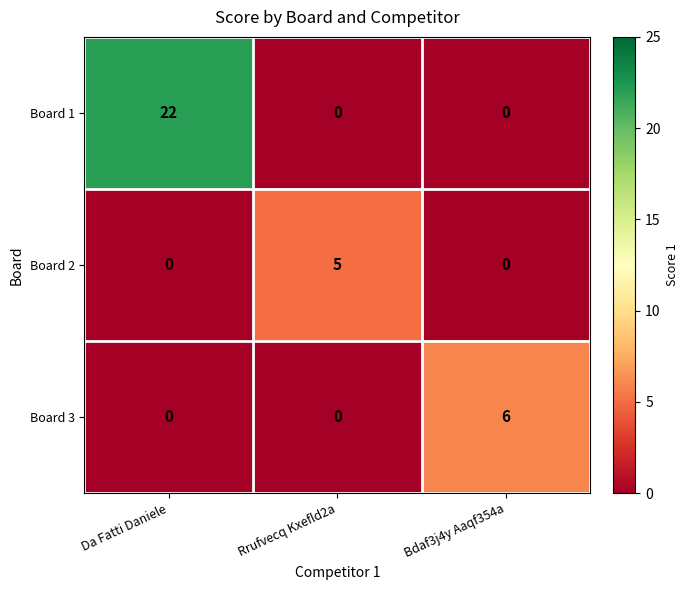

Reading left to right, extract all data points from this chart.

Board 1: Da Fatti Daniele=22	Rrufvecq Kxefld2a=0	Bdaf3j4y Aaqf354a=0
Board 2: Da Fatti Daniele=0	Rrufvecq Kxefld2a=5	Bdaf3j4y Aaqf354a=0
Board 3: Da Fatti Daniele=0	Rrufvecq Kxefld2a=0	Bdaf3j4y Aaqf354a=6